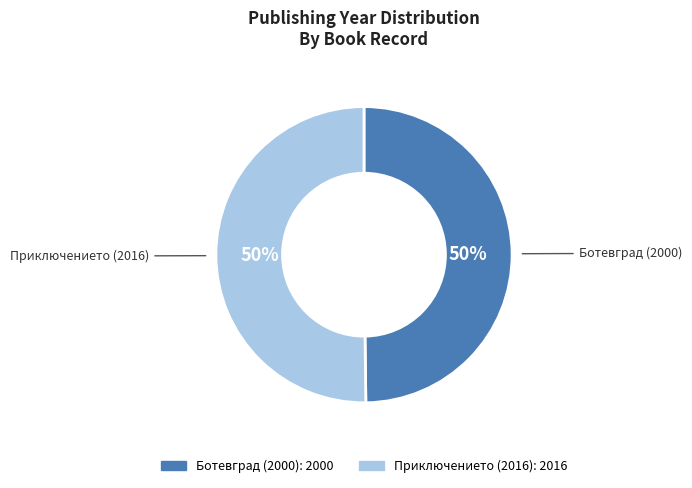

To the nearest percent, what percentage of the pie is Ботевград (2000)?

50%